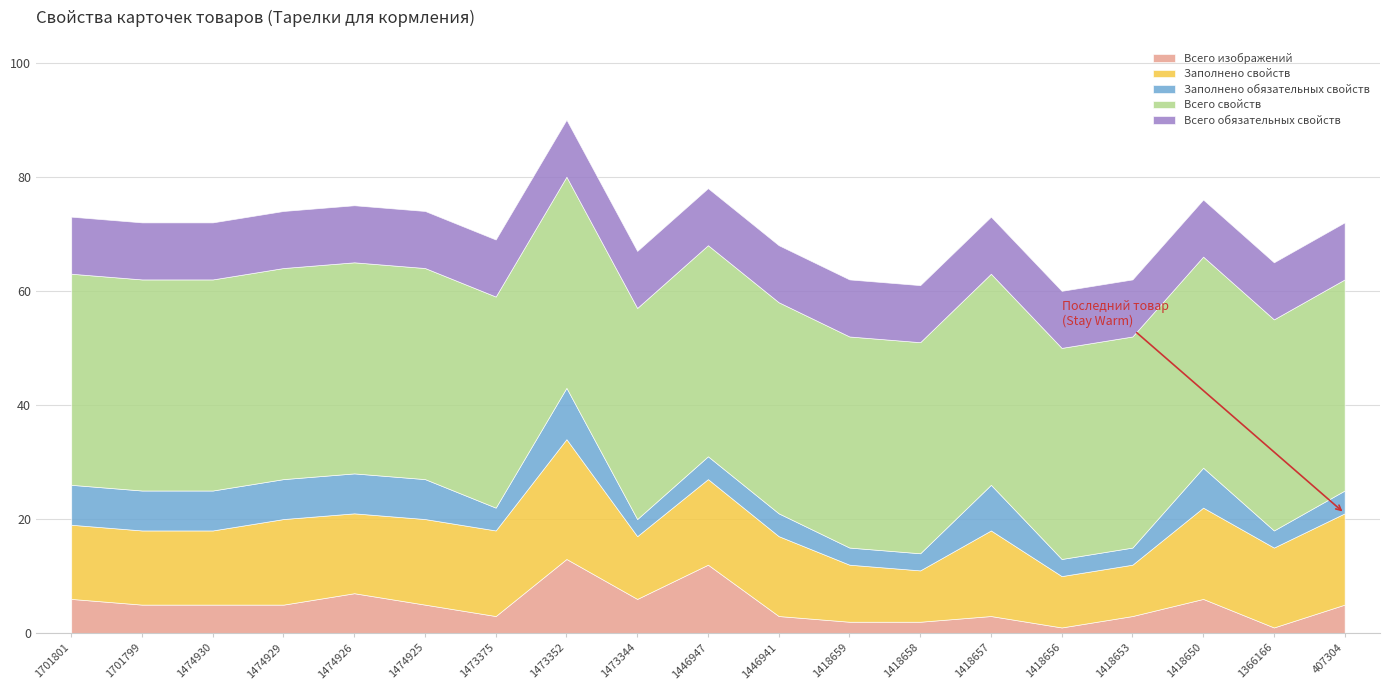

What is the minimum value for Заполнено обязательных свойств?

3